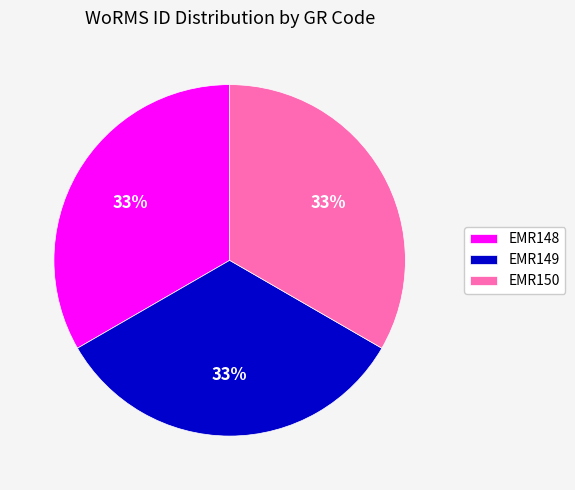

To the nearest percent, what percentage of the pie is EMR150?

33%